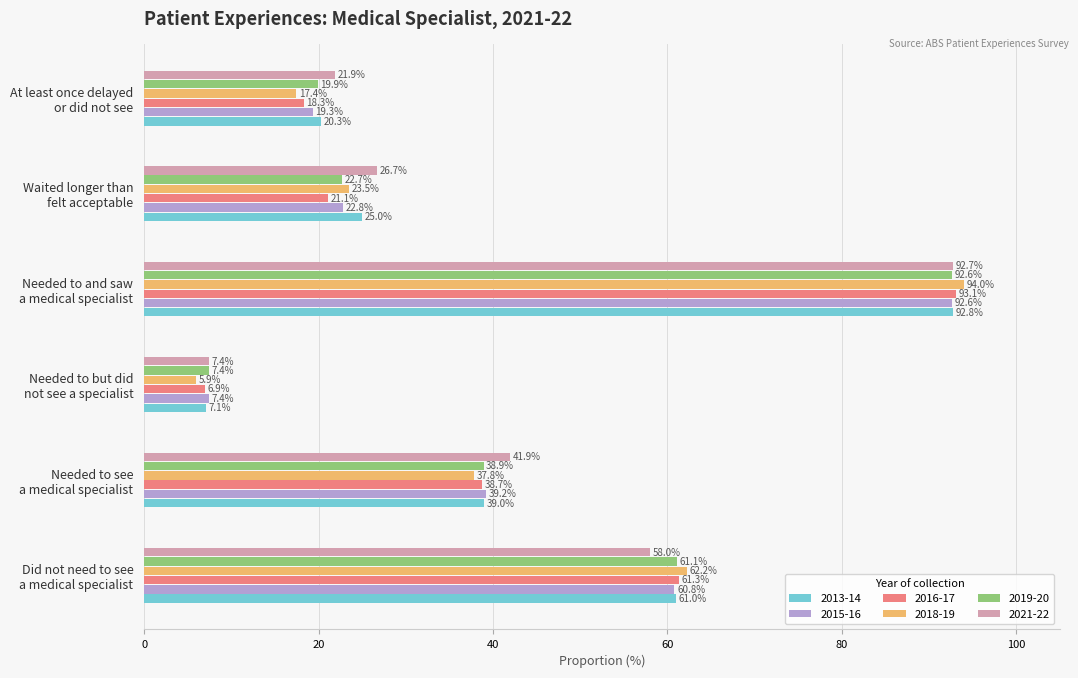

Which series has the widest spread of values?

2018-19